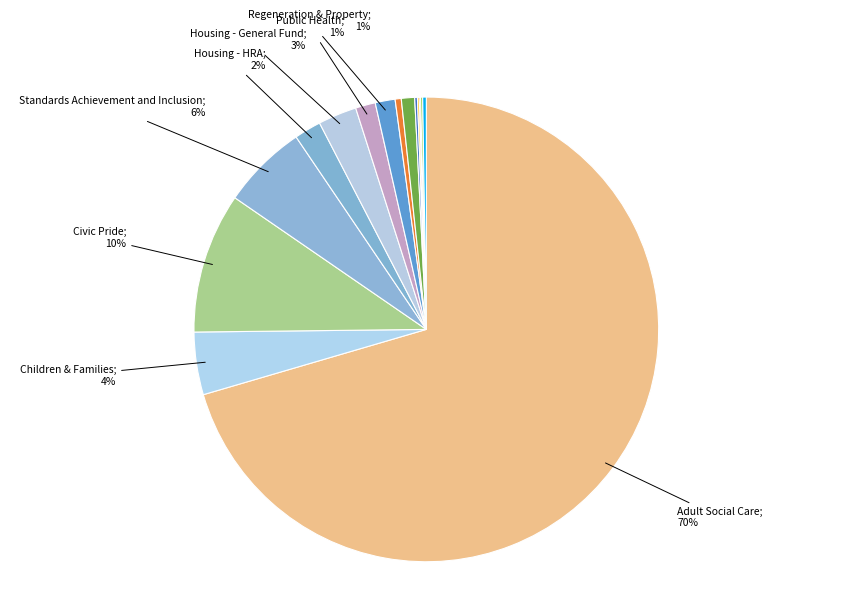

How many segments does this pie chart have?

15